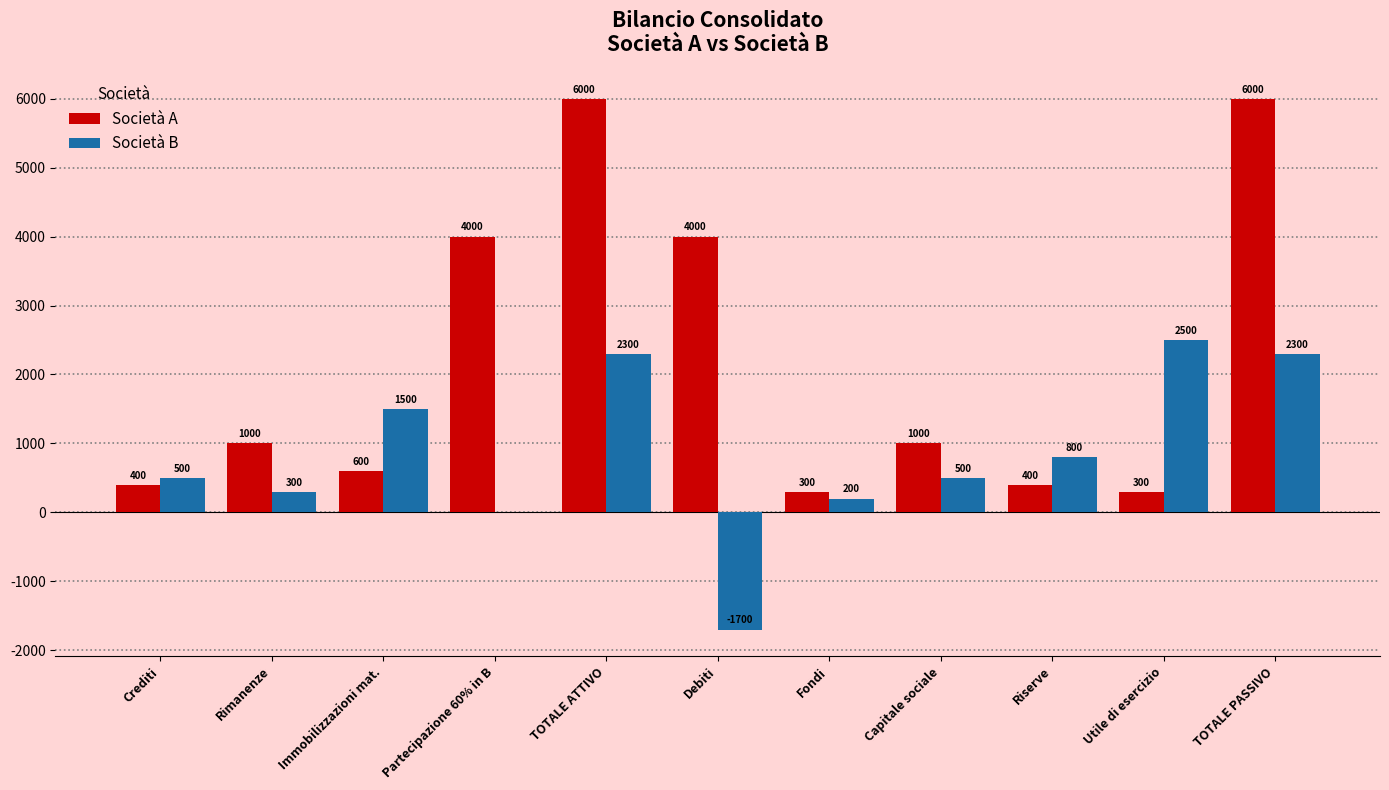

The value of Società B at Partecipazione 60% in B is 0. True or false?

True